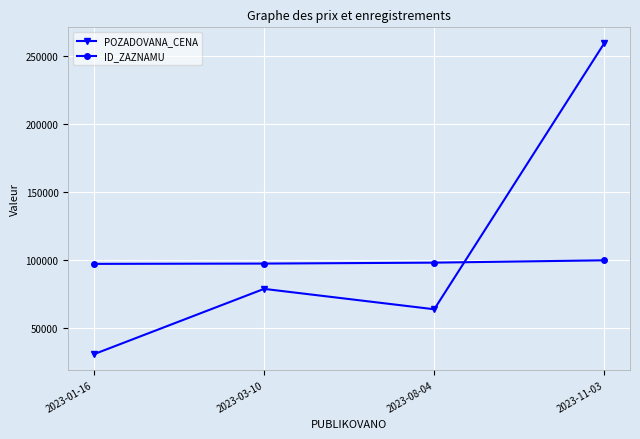

What value does the POZADOVANA_CENA series have at 2023-11-03?

260000